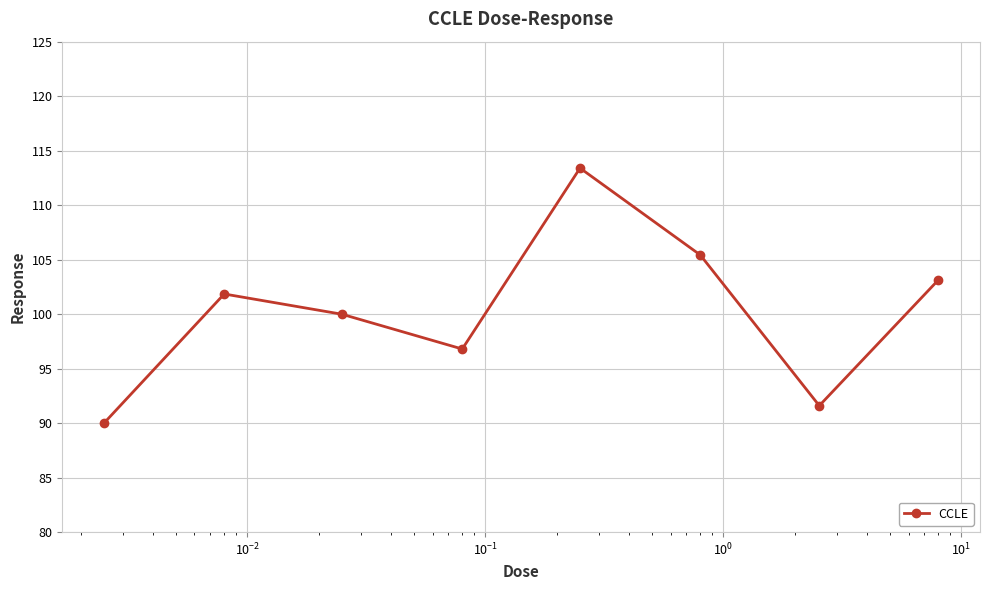

Is this an area chart (filled region under the line)?

No